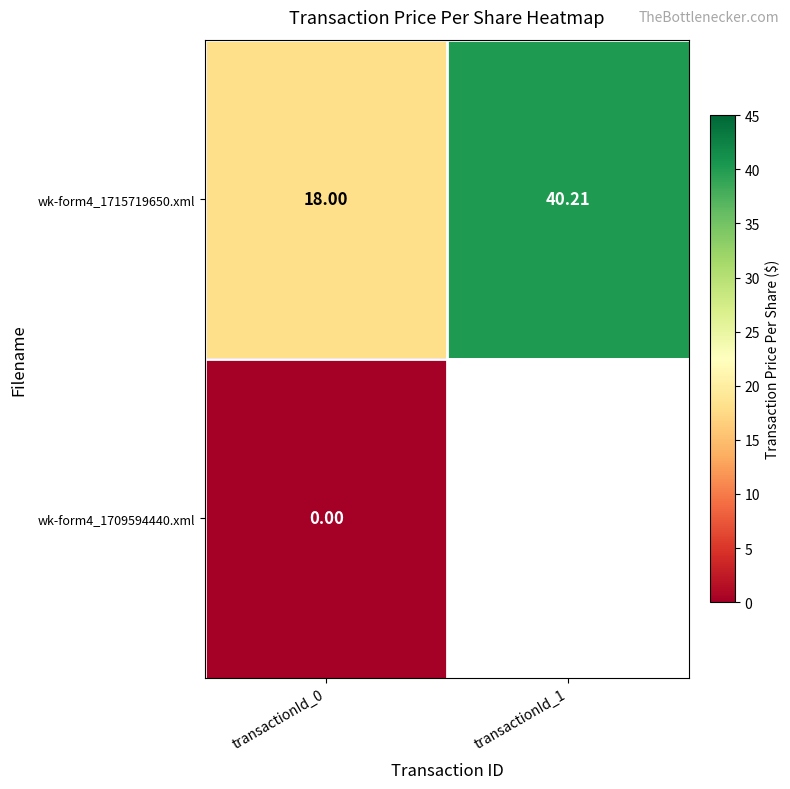

Count the number of categories in the chart.

2